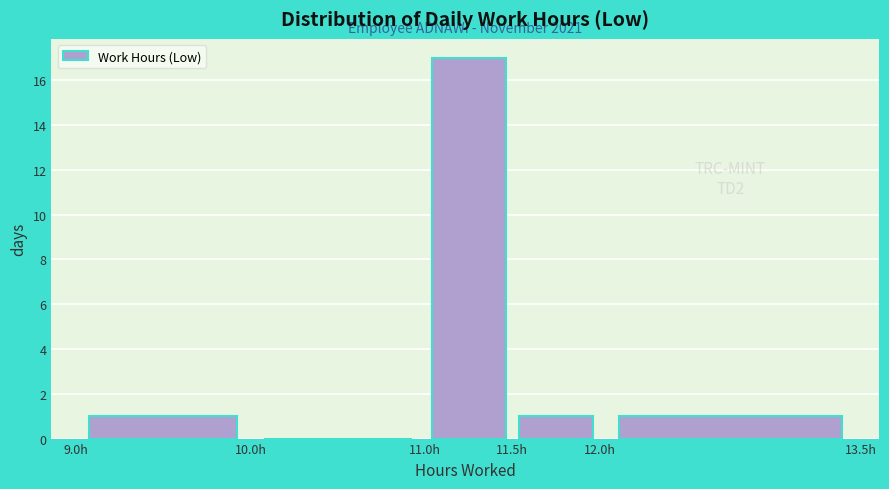

Which range on the x-axis has the tallest bar?

11.0 to 11.5